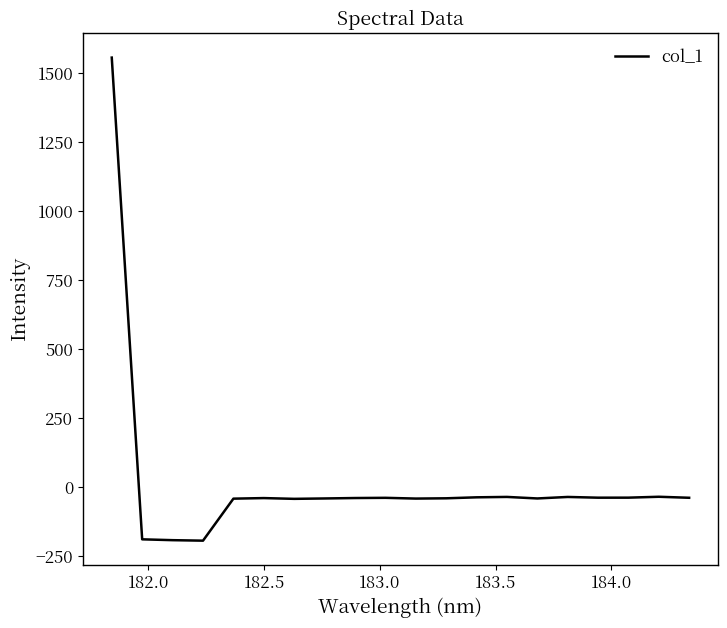

What is the minimum value shown in the chart?

-193.3